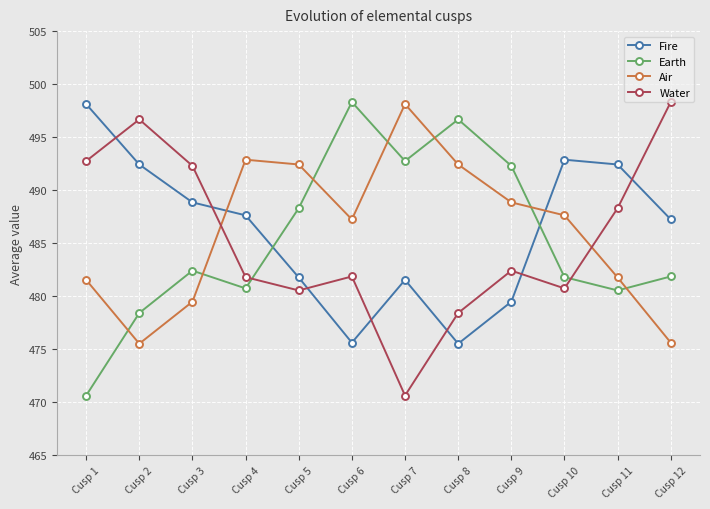

What is the difference between the highest and lowest values at Cusp 4?

12.1